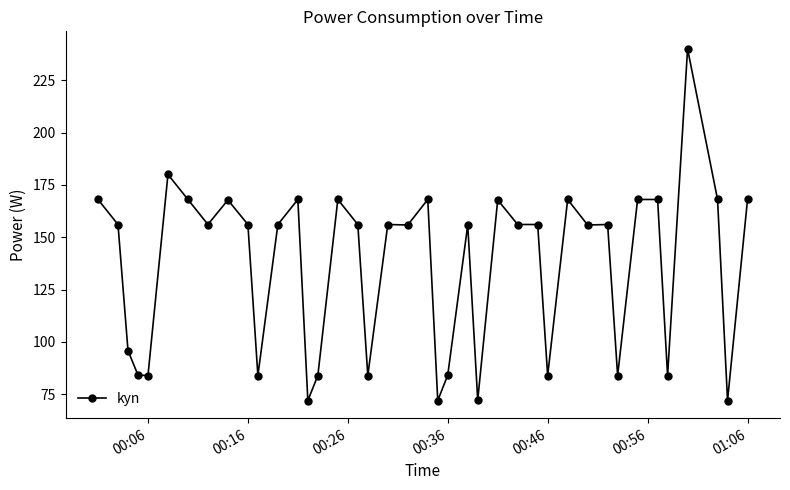

What is the difference between the maximum and minimum values?

168.1